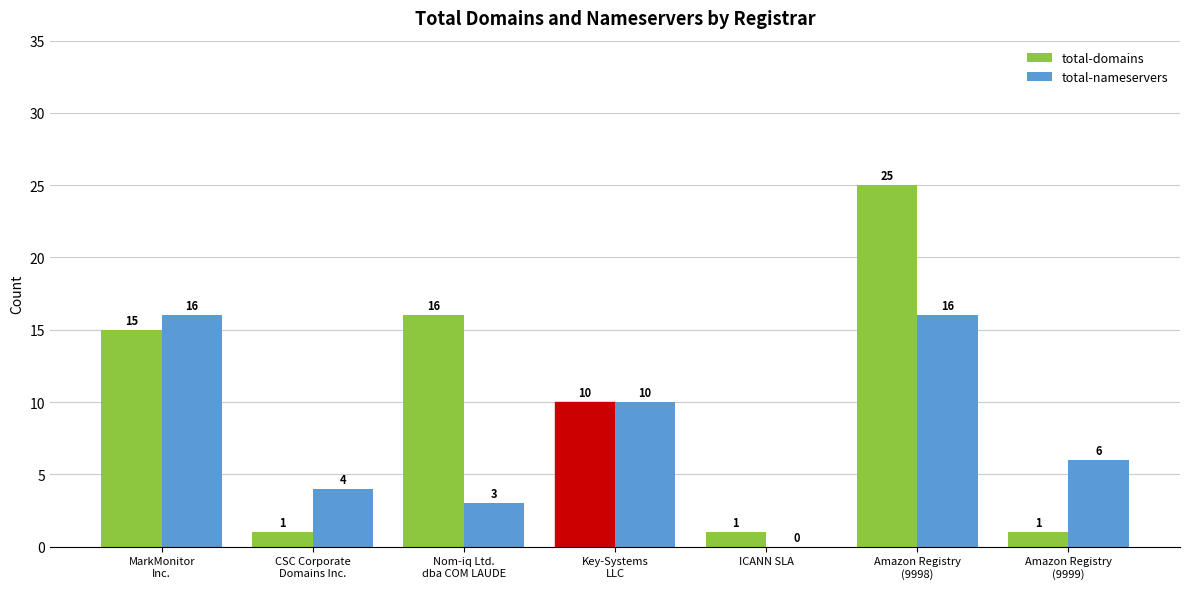

Which series has the widest spread of values?

total-domains